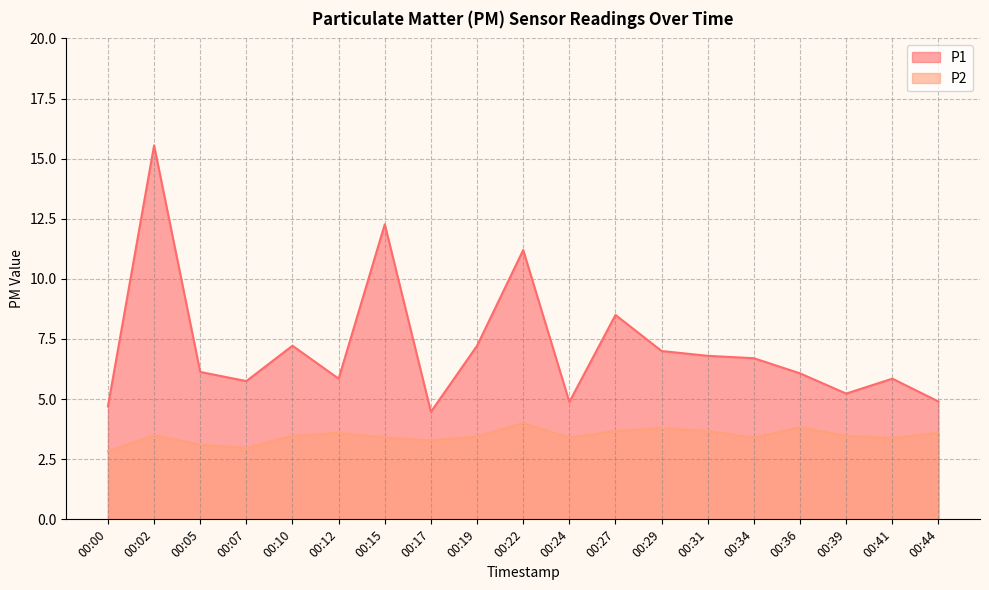

Which series has the widest spread of values?

P1